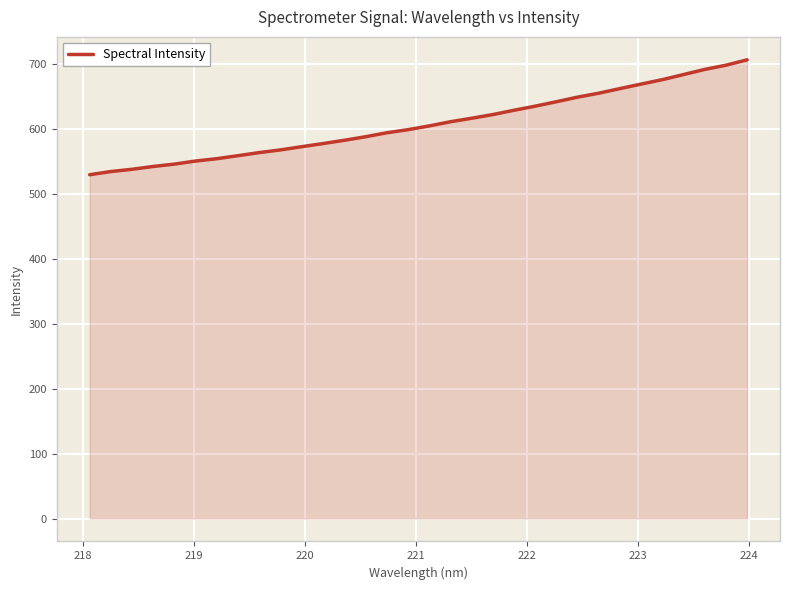

Reading left to right, what are all the values shown in this chart?

529.0	533.9	537.4	541.7	545.4	550.1	553.7	558.3	563.1	567.2	572.2	577.0	582.0	587.4	593.5	598.3	604.1	610.5	615.9	621.5	628.2	634.5	641.3	648.4	654.4	661.5	668.5	675.3	683.1	691.0	697.5	705.8